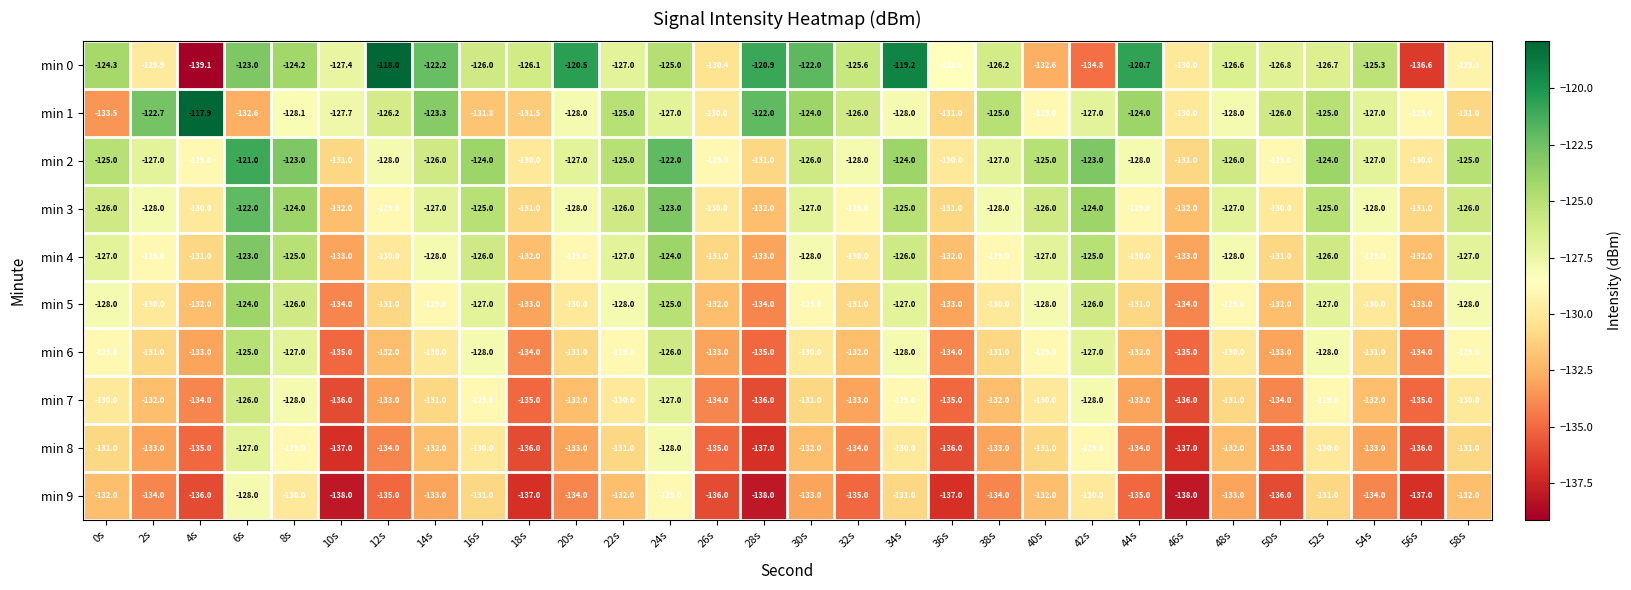

At which category is the sum across all series the highest?

6s